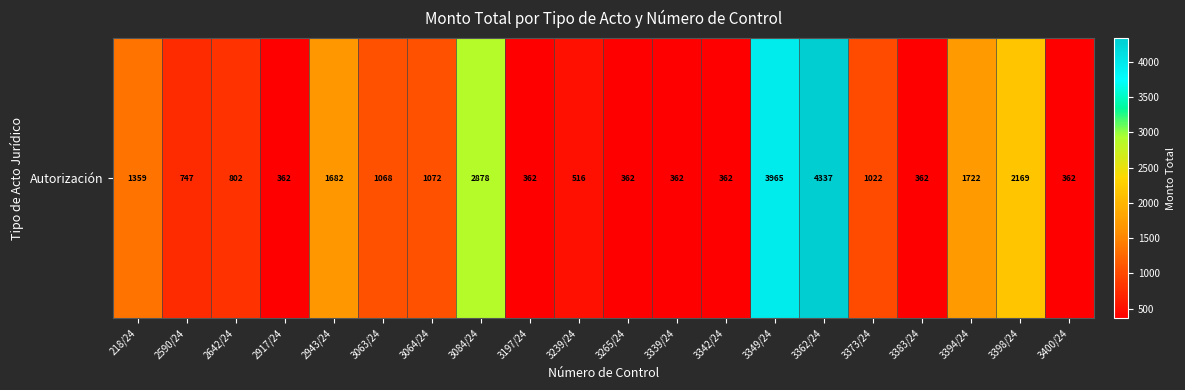

True or false: the data shows 218 at 3339/24.

False